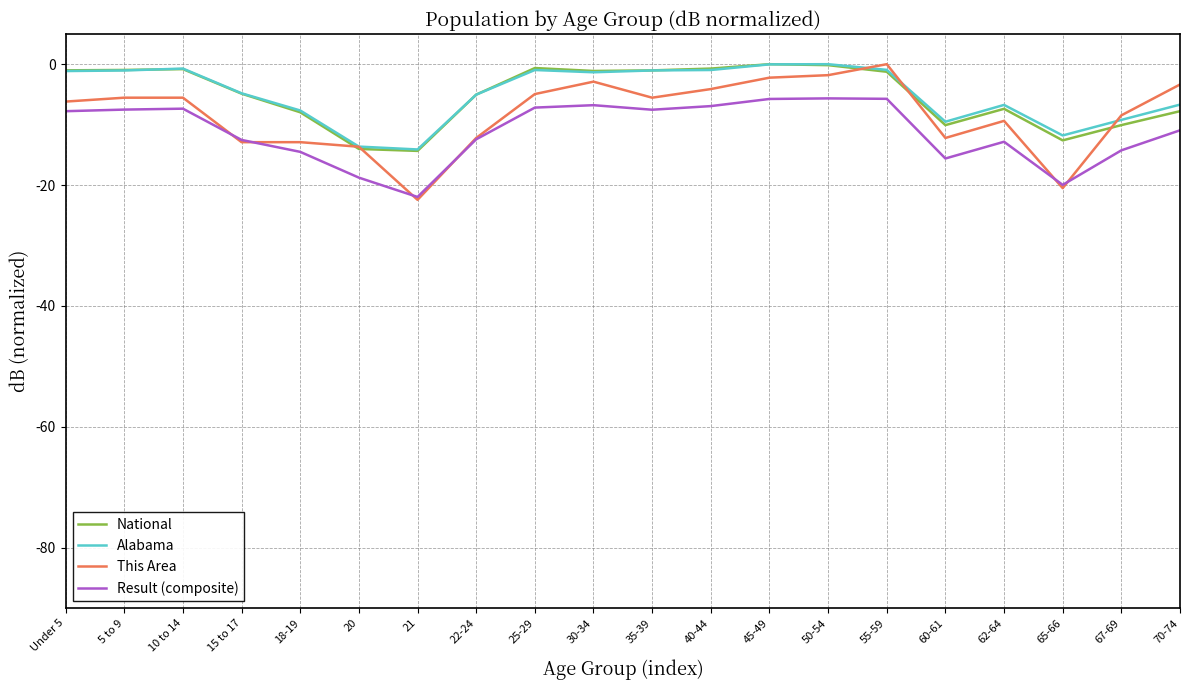

What is the spread (max minus min) of values at 15 to 17?

8.1